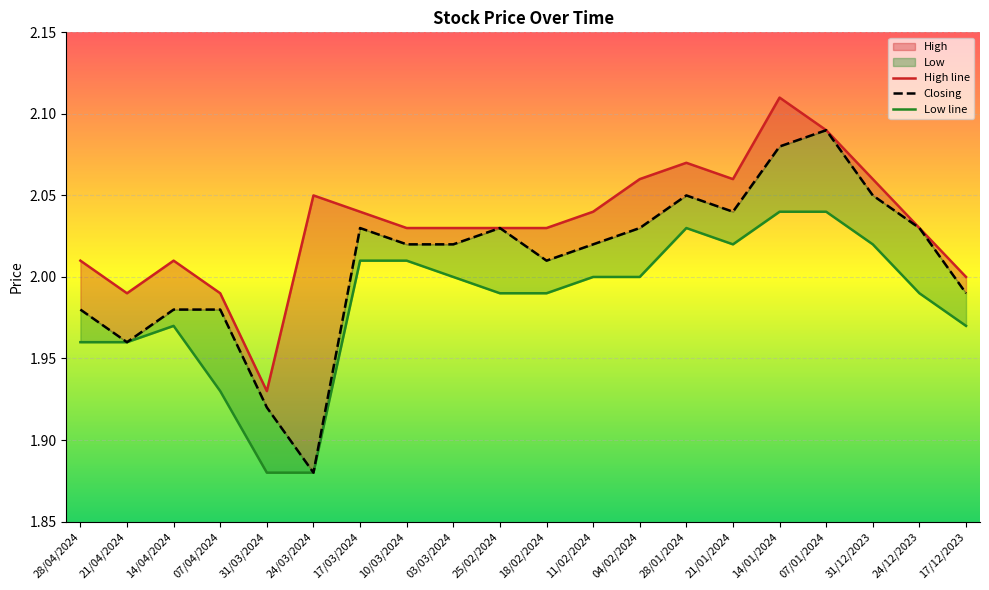

True or false: High and Low cross at least once.

False